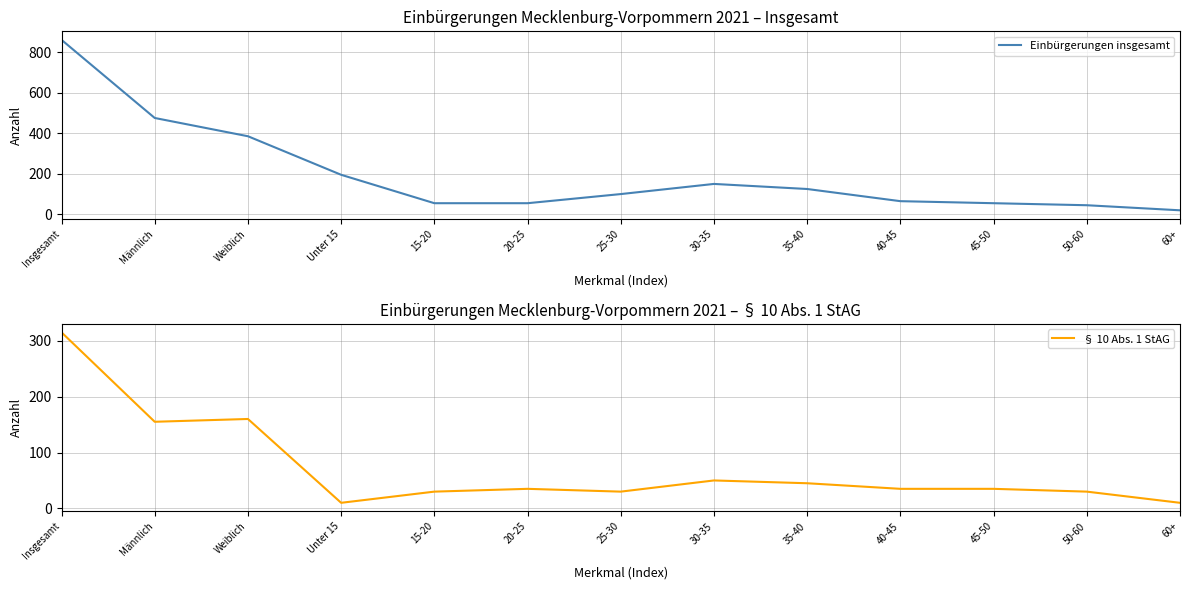

What is the greatest value displayed?

860